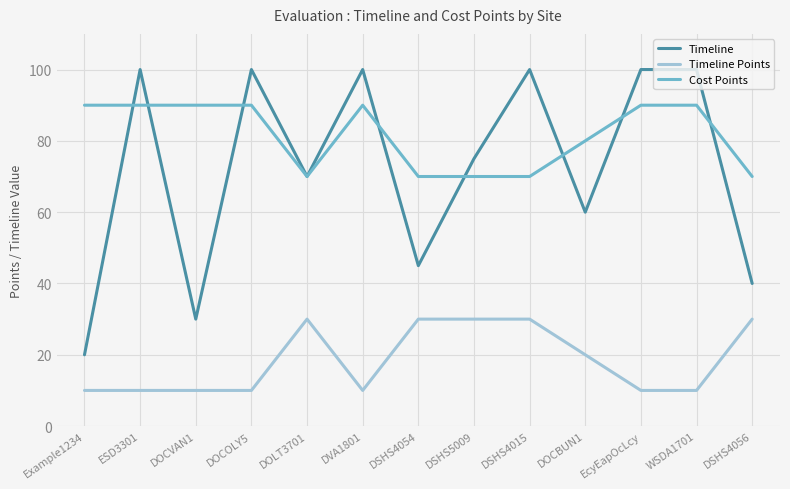

The Timeline Points series shows 10 at Example1234. True or false?

True